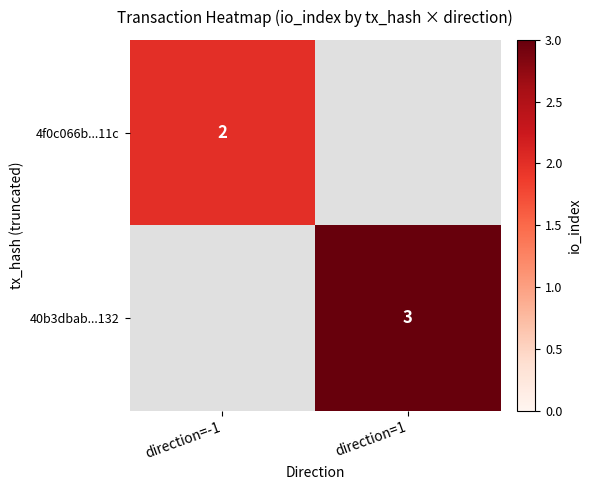

True or false: 4f0c066b...11c has a value of 3 at direction=-1.

False